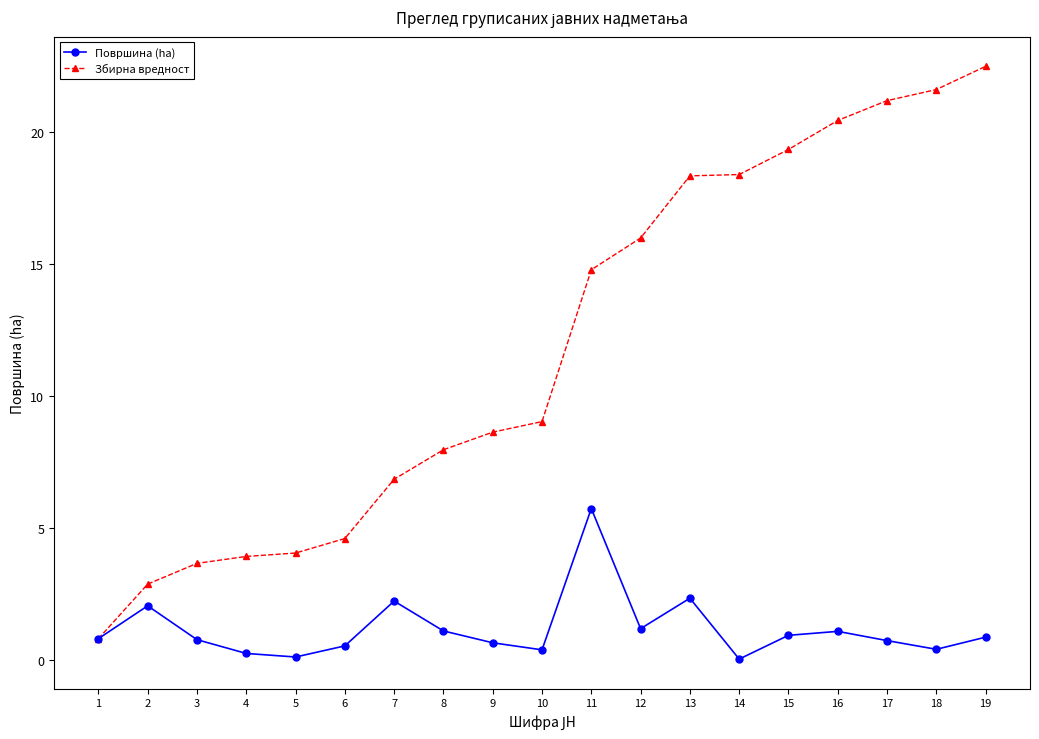

What is the difference between the highest and lowest values at 12?

14.8